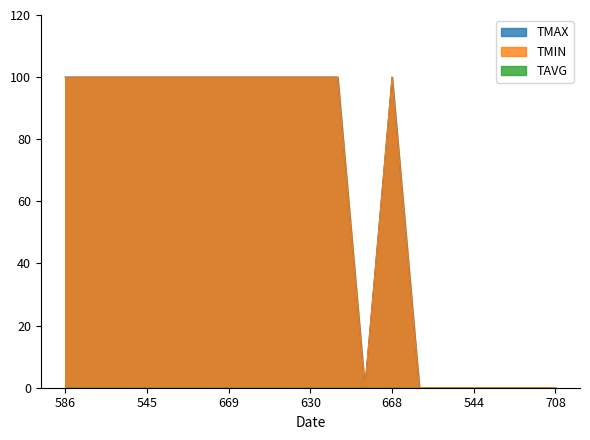

What is the label of the 8th point from the right?

703